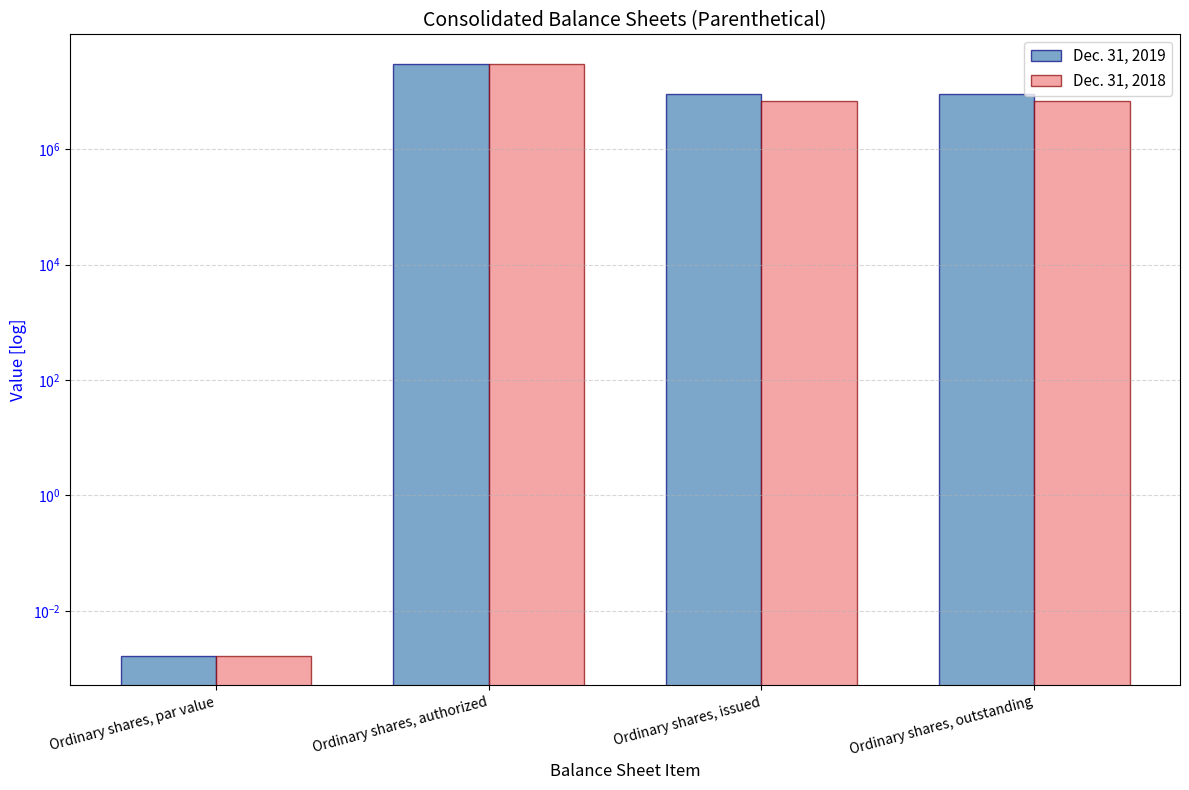

Reading left to right, what are all the values shown in this chart?

Dec. 31, 2019: Ordinary shares, par value=0.0	Ordinary shares, authorized=30000000.0	Ordinary shares, issued=8967748.0	Ordinary shares, outstanding=8967748.0
Dec. 31, 2018: Ordinary shares, par value=0.0	Ordinary shares, authorized=30000000.0	Ordinary shares, issued=6905248.0	Ordinary shares, outstanding=6905248.0